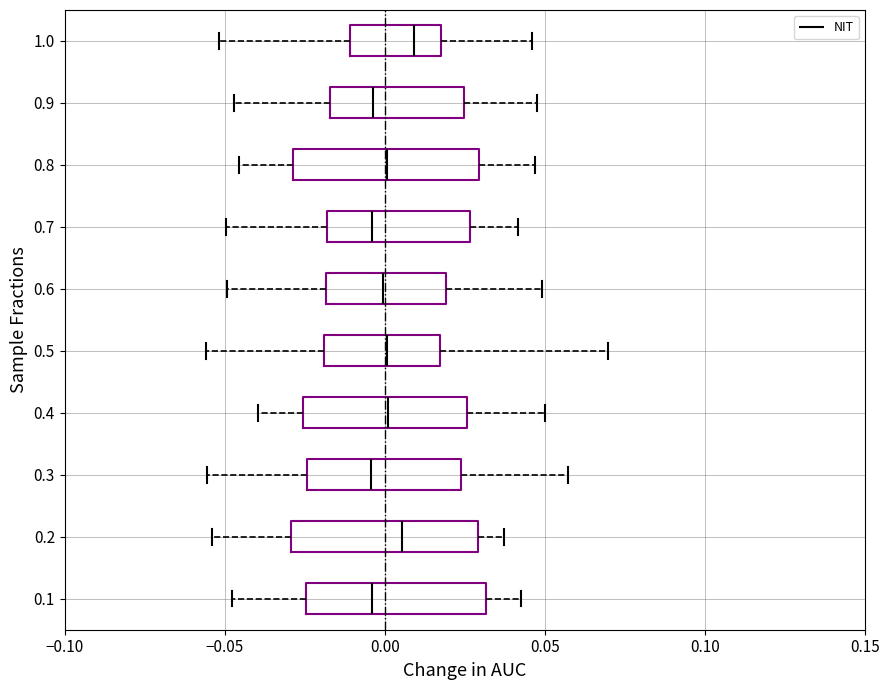

Reading bottom to top, transcribe this box plot: for each box, give where its median line is, the range the box spans, and where its two whiskers end, as read against the x-axis. The values are not printed on the chart, so give them approximately, as read against the axis.

0.1: median -0.005, box -0.025 to 0.030, whiskers -0.050 to 0.040
0.2: median 0.005, box -0.030 to 0.030, whiskers -0.055 to 0.035
0.3: median -0.005, box -0.025 to 0.025, whiskers -0.055 to 0.055
0.4: median 0.000, box -0.025 to 0.025, whiskers -0.040 to 0.050
0.5: median 0.000, box -0.020 to 0.015, whiskers -0.055 to 0.070
0.6: median 0.000, box -0.020 to 0.020, whiskers -0.050 to 0.050
0.7: median -0.005, box -0.020 to 0.025, whiskers -0.050 to 0.040
0.8: median 0.000, box -0.030 to 0.030, whiskers -0.045 to 0.045
0.9: median -0.005, box -0.015 to 0.025, whiskers -0.045 to 0.050
1.0: median 0.010, box -0.010 to 0.015, whiskers -0.050 to 0.045